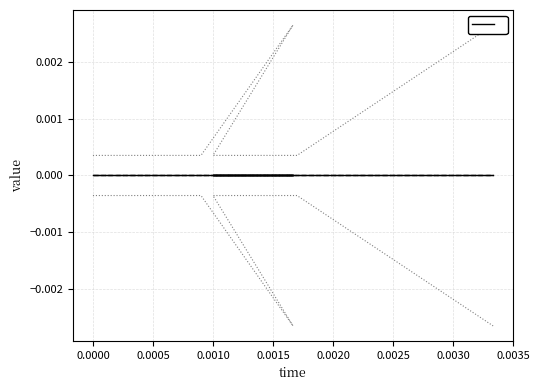

Does the chart have visible grid lines?

Yes